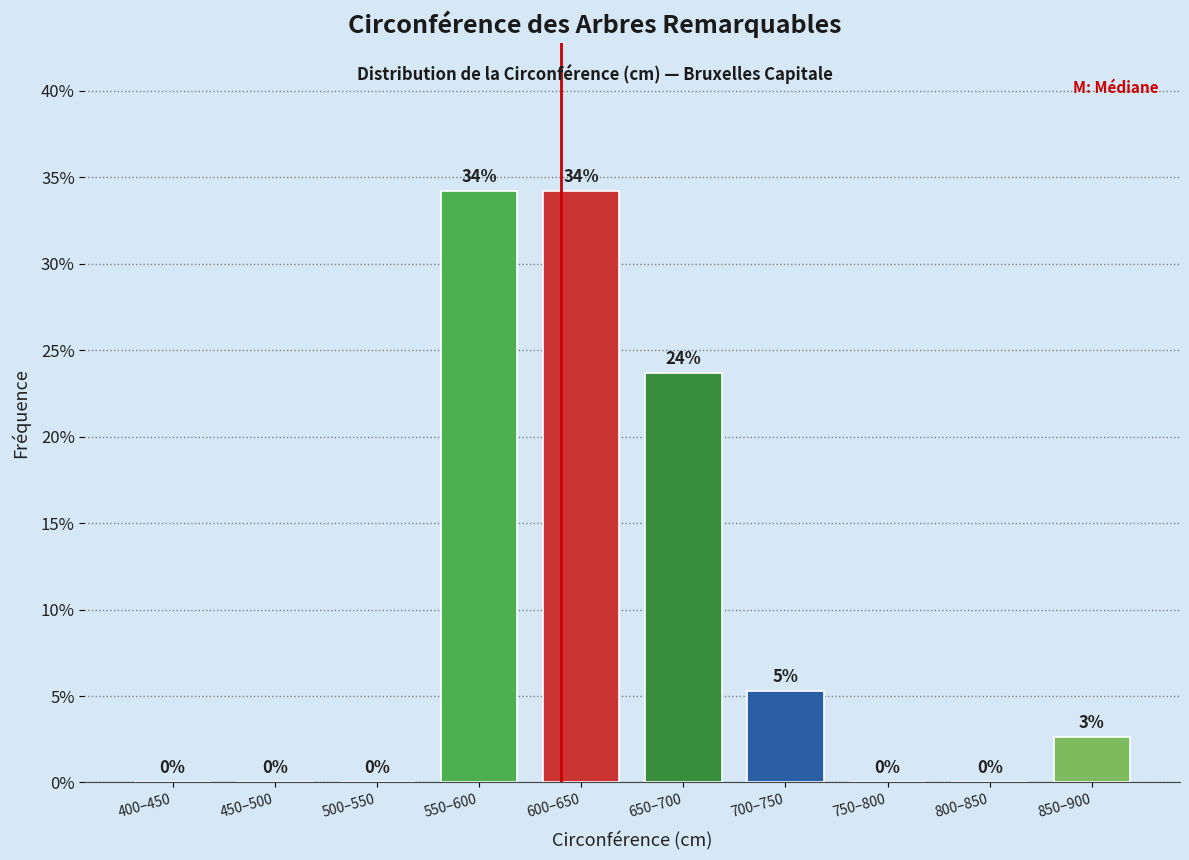

What is the maximum value shown in the chart?

34.2